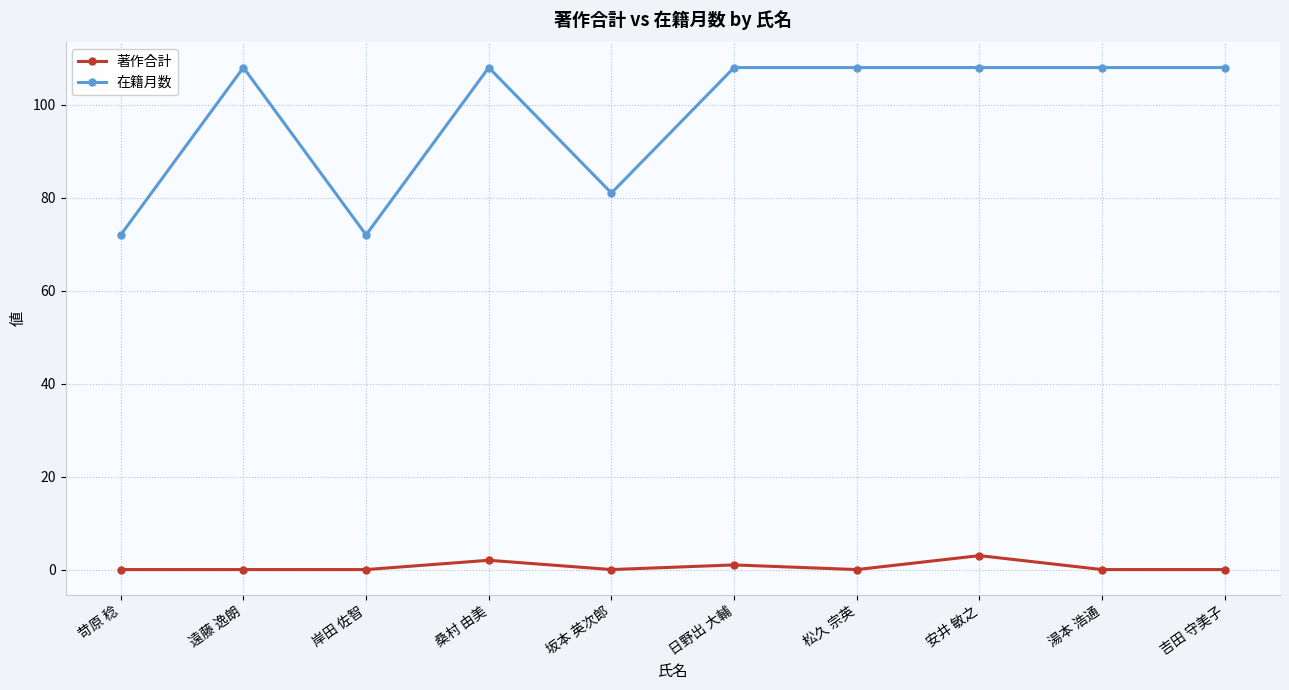

What is the difference between the highest and lowest values at 坂本 英次郎?

81